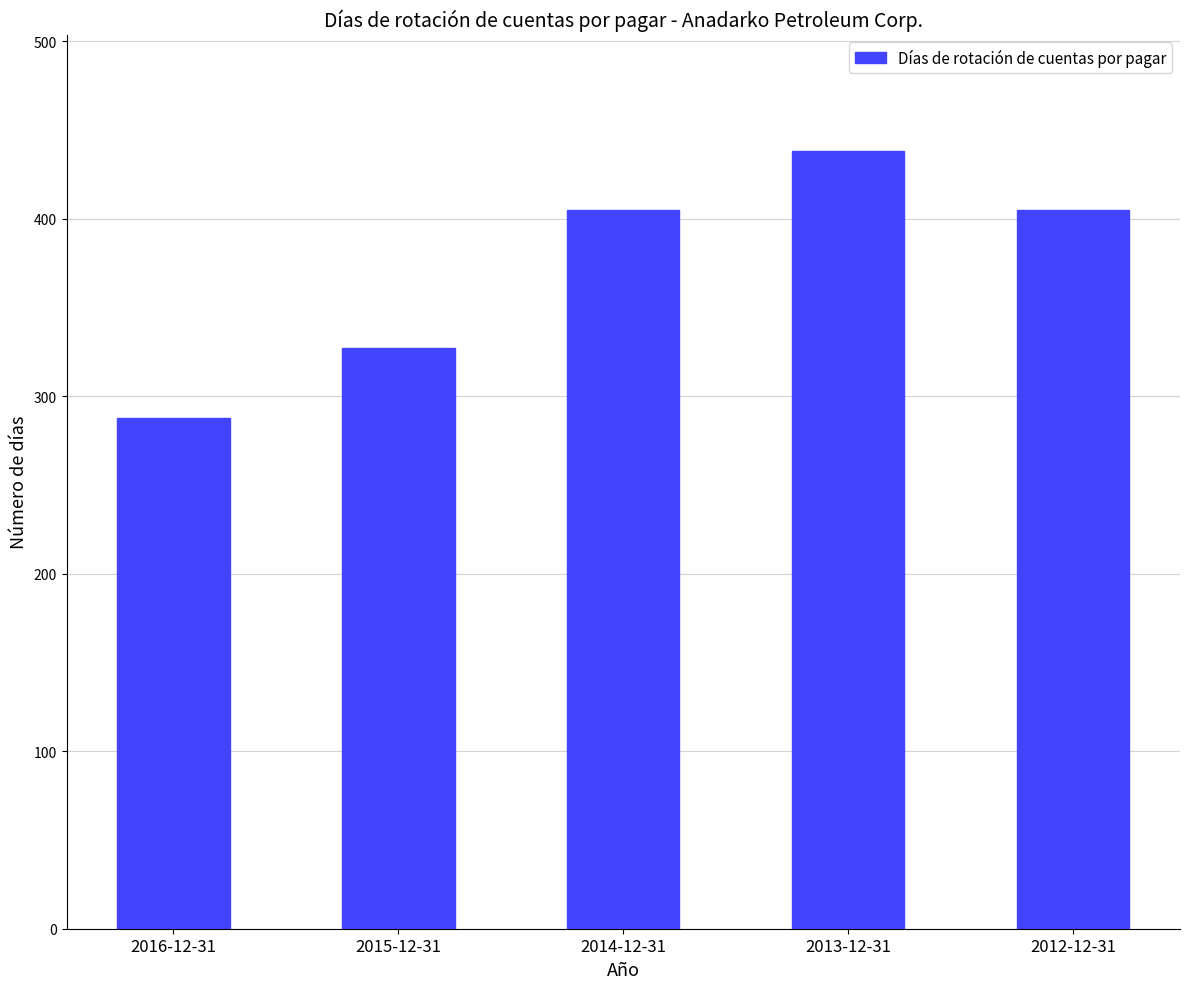

Reading left to right, what are all the values shown in this chart?

2016-12-31=288	2015-12-31=327	2014-12-31=405	2013-12-31=438	2012-12-31=405